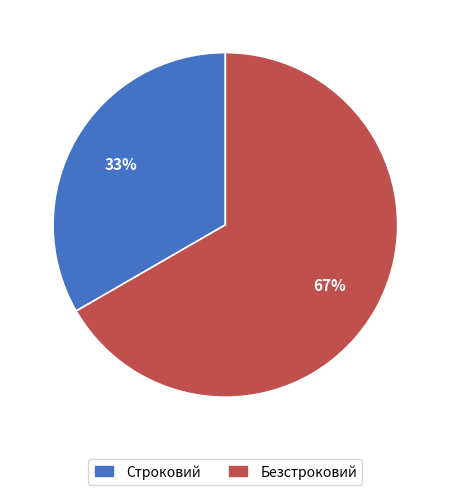

What is the largest slice in the pie chart?

Безстроковий